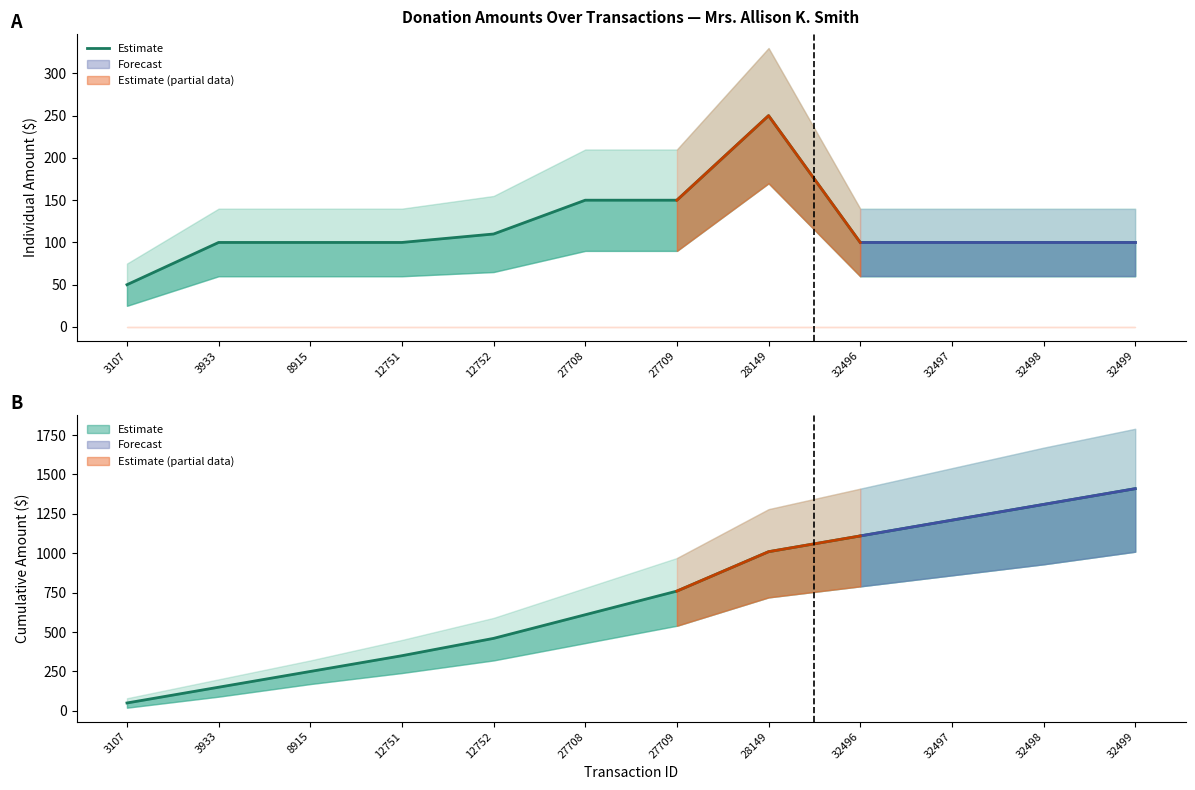

At which label does the data first exceed 100?

12752